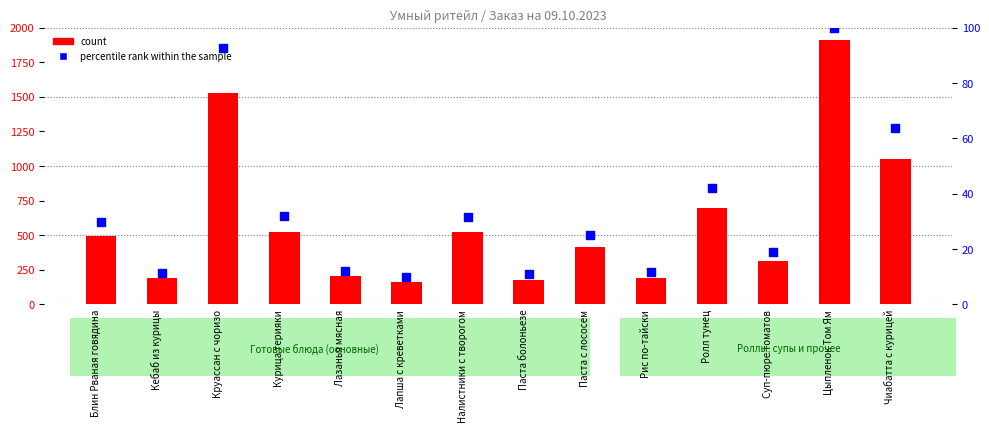

Which series contains the highest Y value?

count